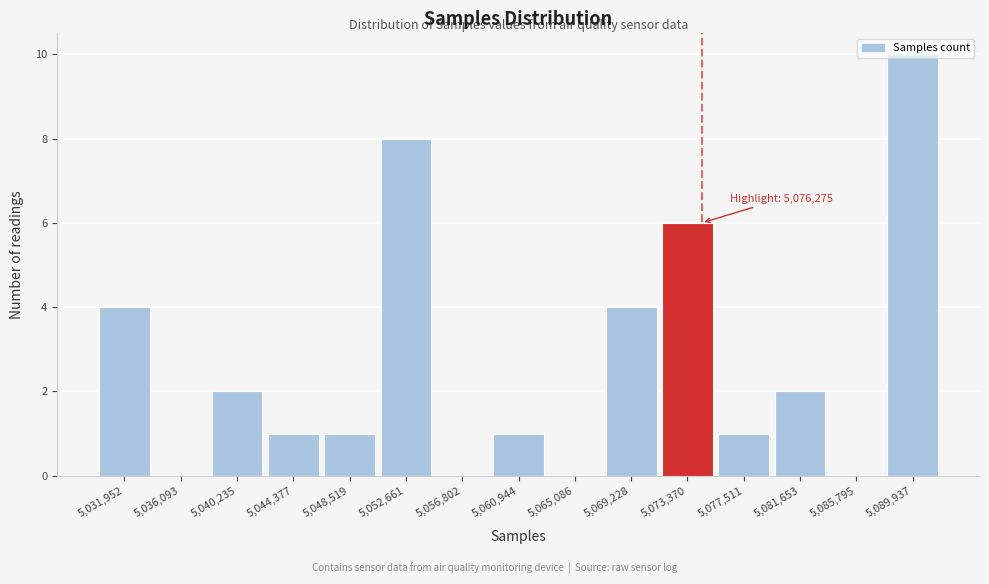

What is the change in value from 5,036,093 to 5,081,653?

+2